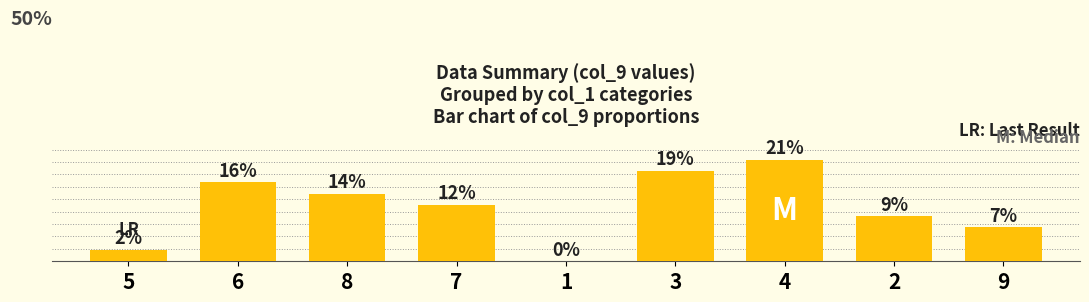

How many positive values are there?

8